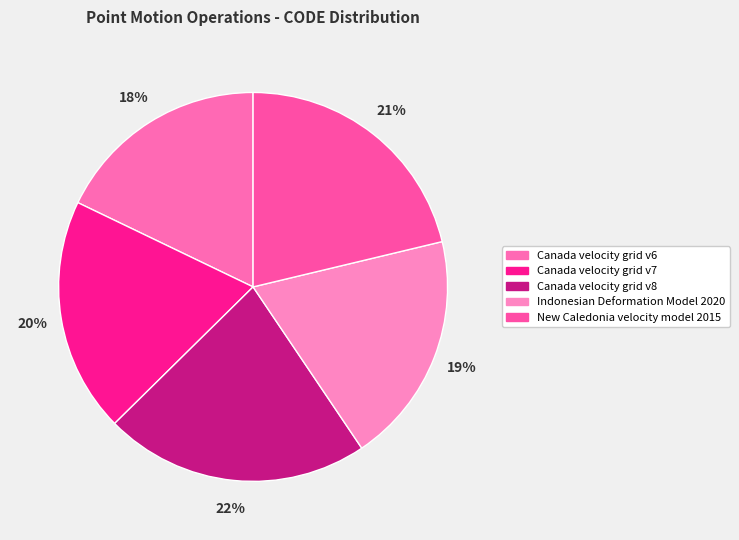

How many segments does this pie chart have?

5